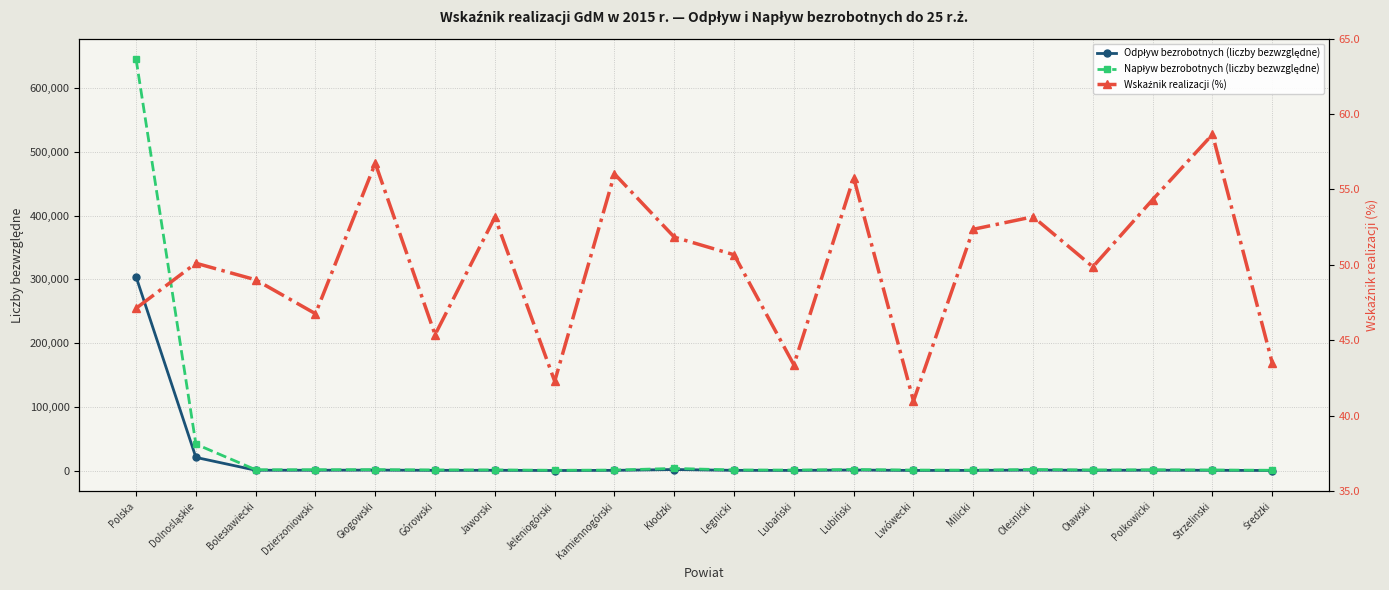

What is the minimum value for Wskaźnik realizacji (%)?

41.0